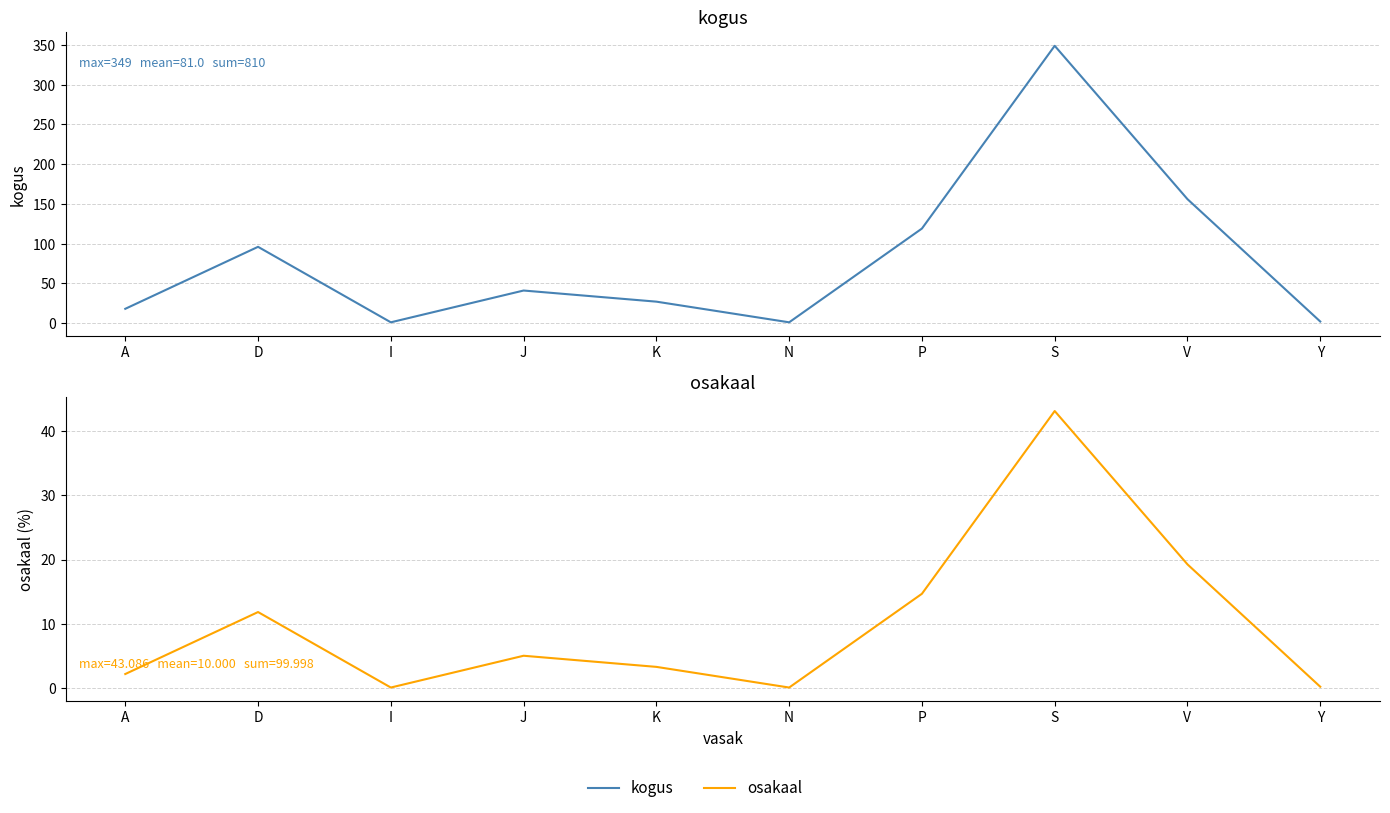

How many distinct data groups are displayed?

2